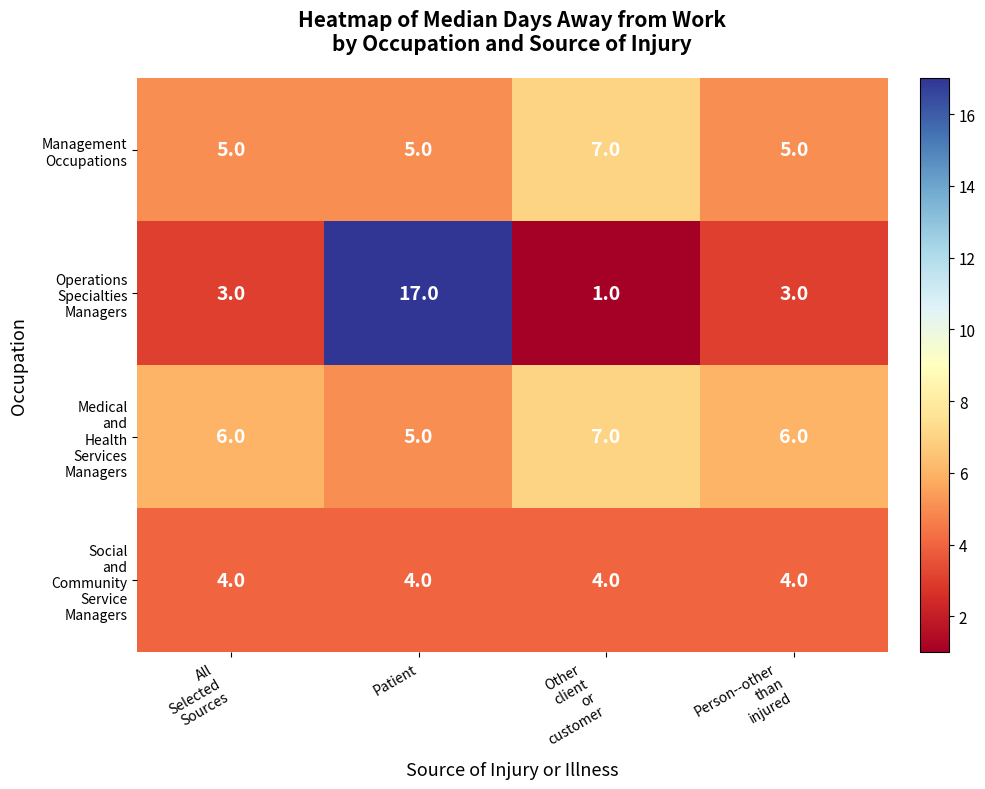

What is the spread (max minus min) of values at Patient?

13